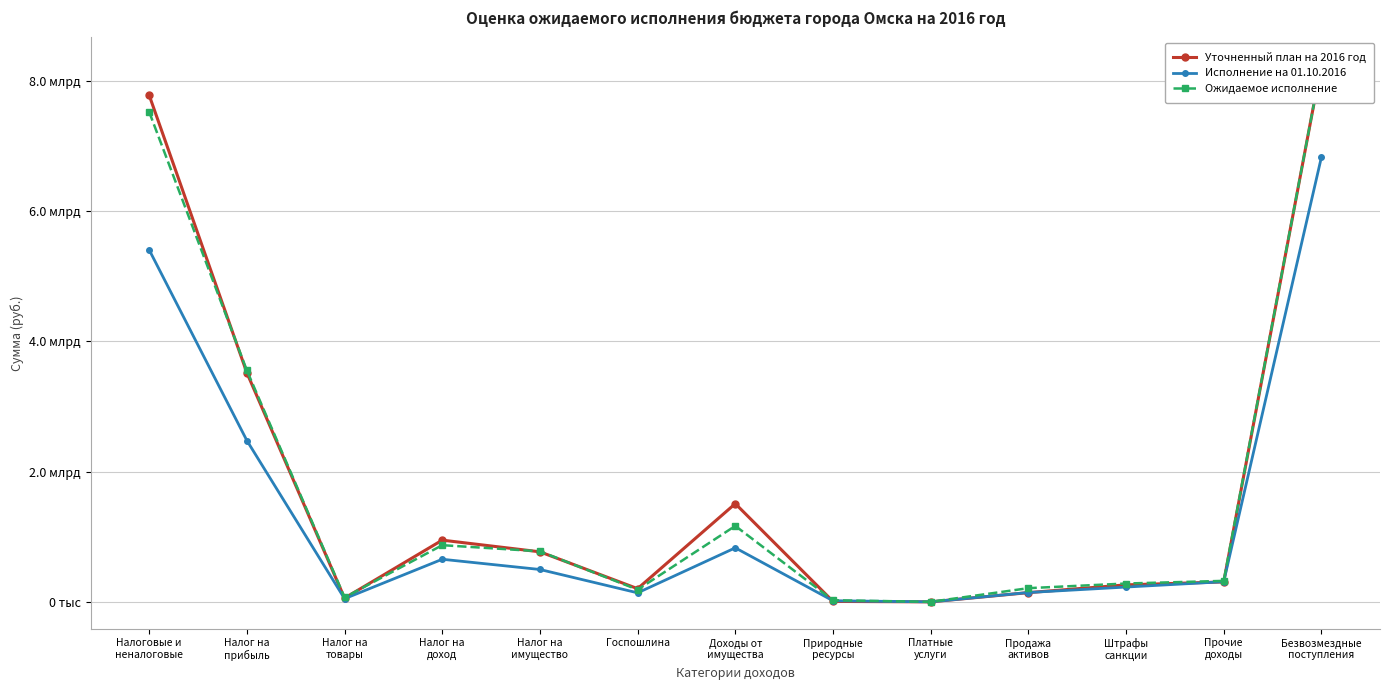

What is the difference between the Уточненный план на 2016 год values at Природные
ресурсы and Налоговые и
неналоговые?

7761659068.0